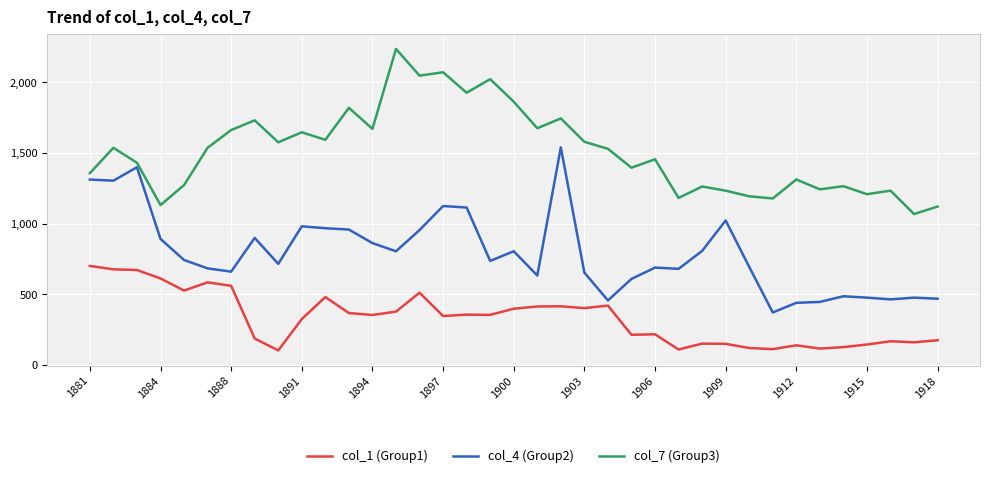

True or false: col_7 (Group3) and col_1 (Group1) intersect in this chart.

False